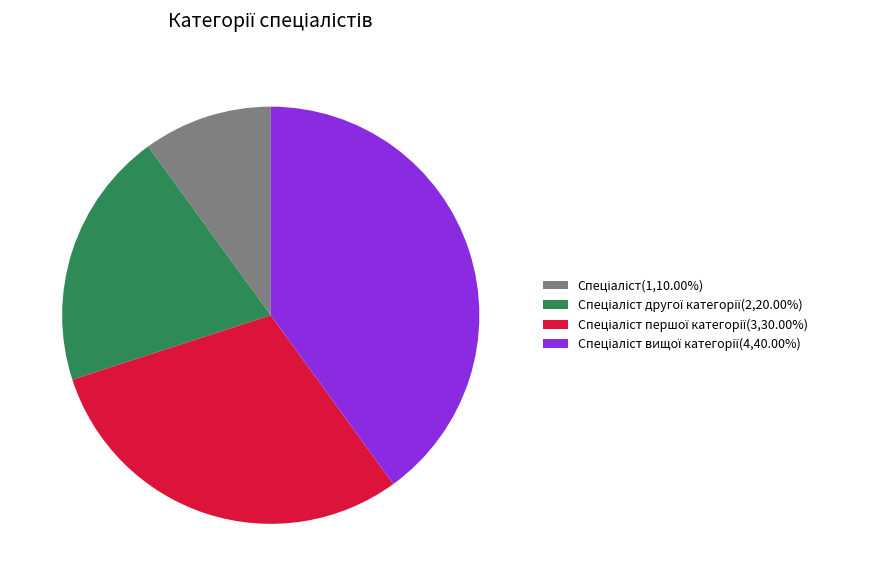

Is there a majority slice in this chart?

No